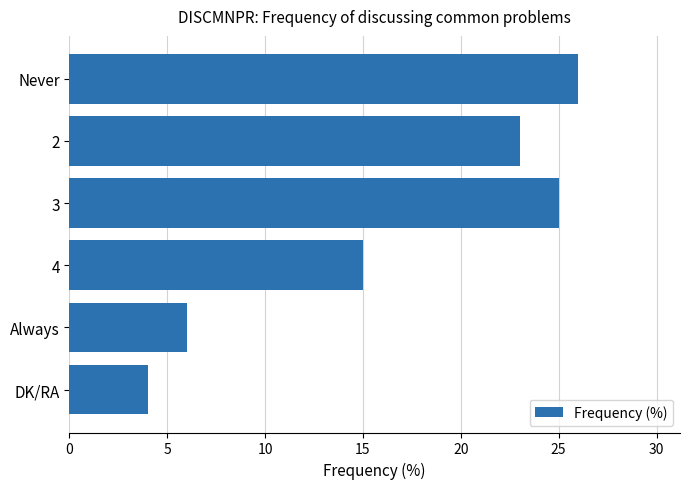

List the labels in order of value, smallest first.

DK/RA, Always, 4, 2, 3, Never